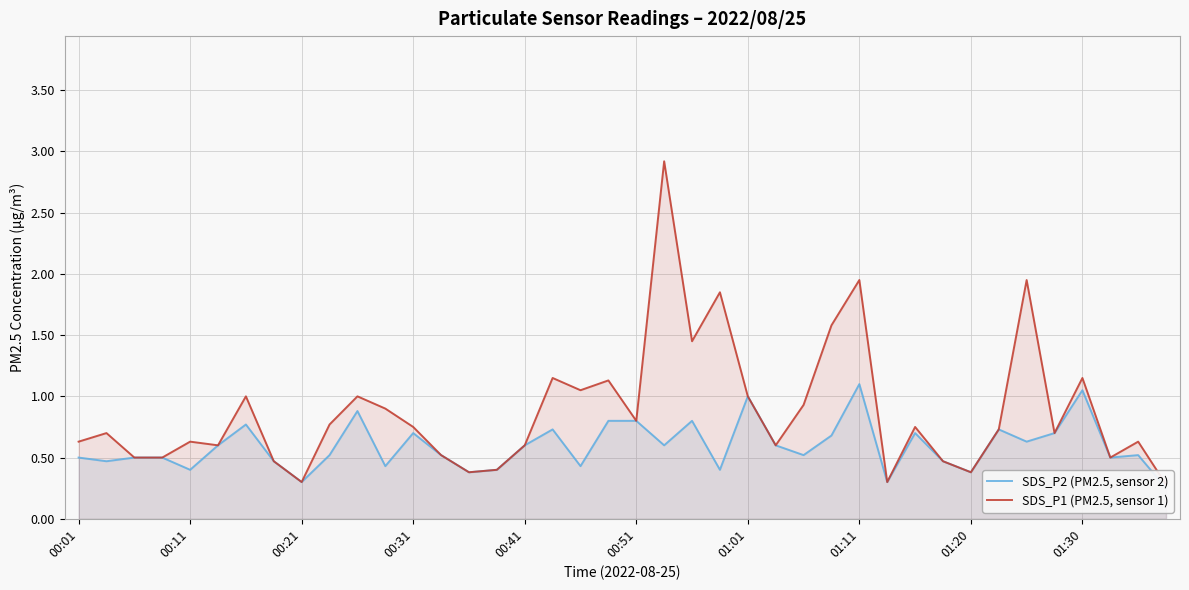

At which label is SDS_P2 (PM2.5, sensor 2) closest to 0?

39